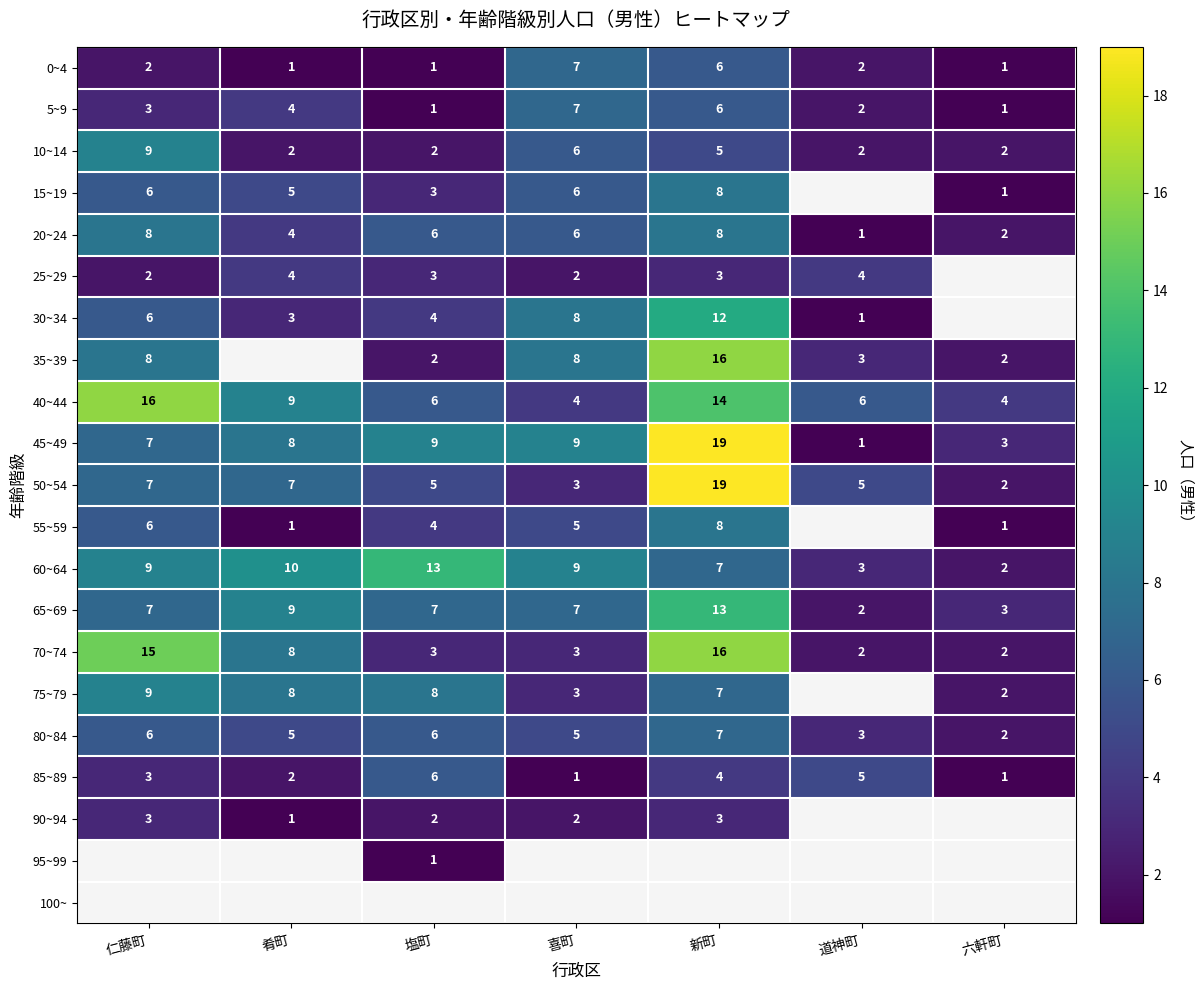

What is the maximum value shown in the chart?

19.0